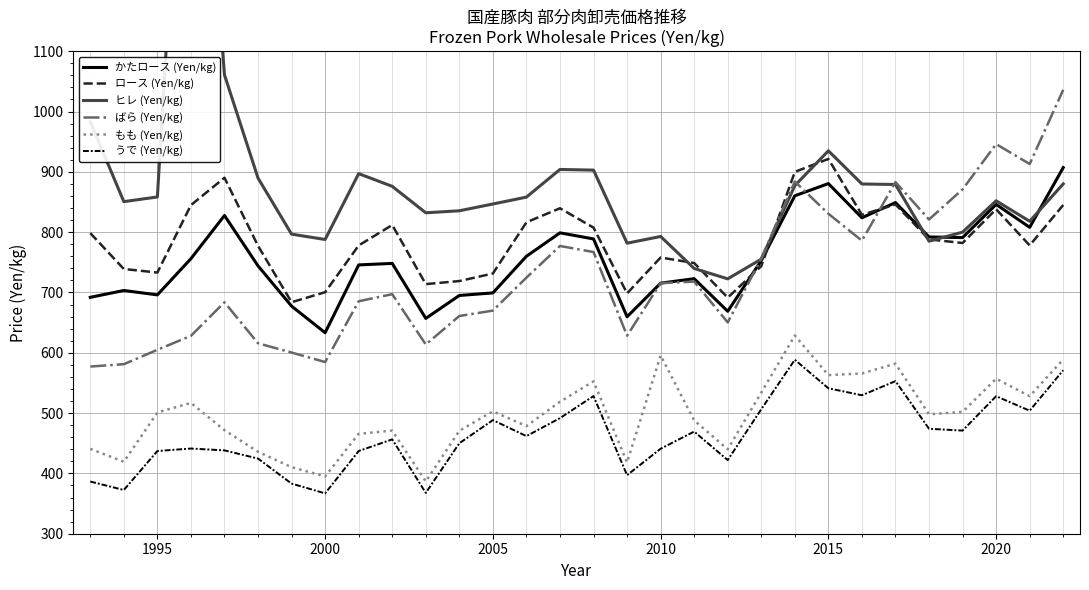

What is the sum of all うで (Yen/kg) values?

13927.3